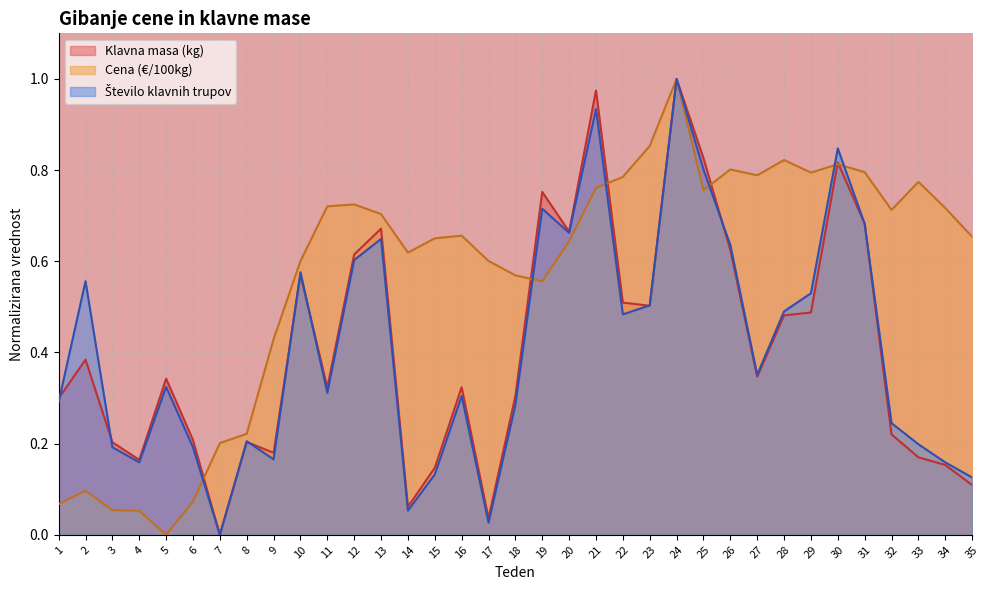

List the labels in order of Število klavnih trupov value, largest first.

24, 21, 30, 25, 19, 31, 20, 13, 26, 12, 10, 2, 29, 23, 28, 22, 27, 5, 11, 16, 1, 18, 32, 8, 33, 3, 6, 9, 4, 34, 15, 35, 14, 17, 7